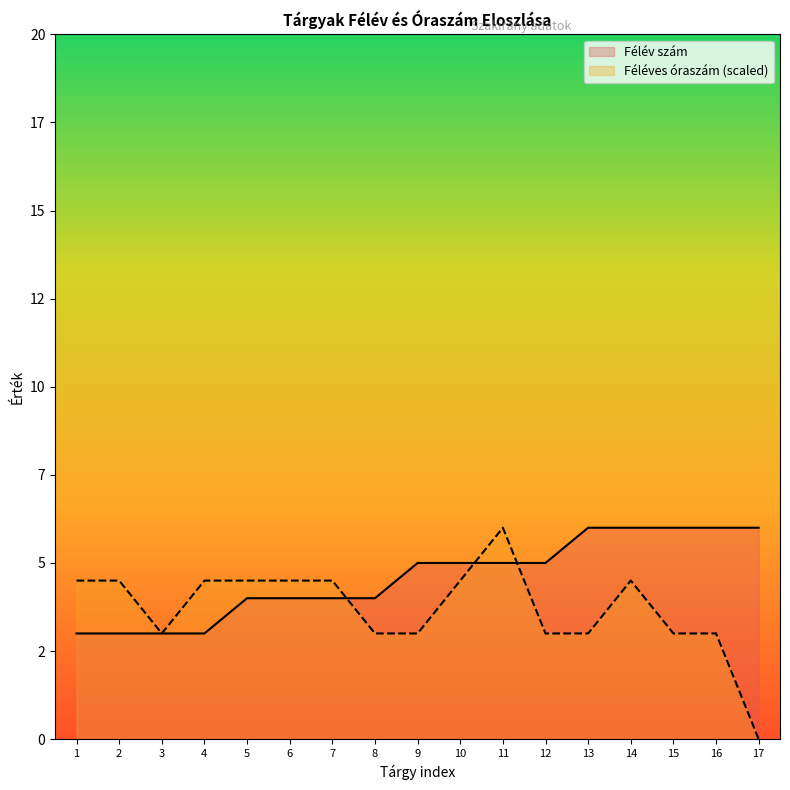

Reading right to left, what are all the values shown in this chart?

Félév szám: 6.0	6.0	6.0	6.0	6.0	5.0	5.0	5.0	5.0	4.0	4.0	4.0	4.0	3.0	3.0	3.0	3.0
Féléves óraszám: 0.0	3.0	3.0	4.5	3.0	3.0	6.0	4.5	3.0	3.0	4.5	4.5	4.5	4.5	3.0	4.5	4.5